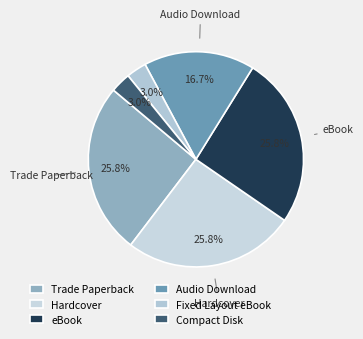

Count the number of slices in the pie.

6